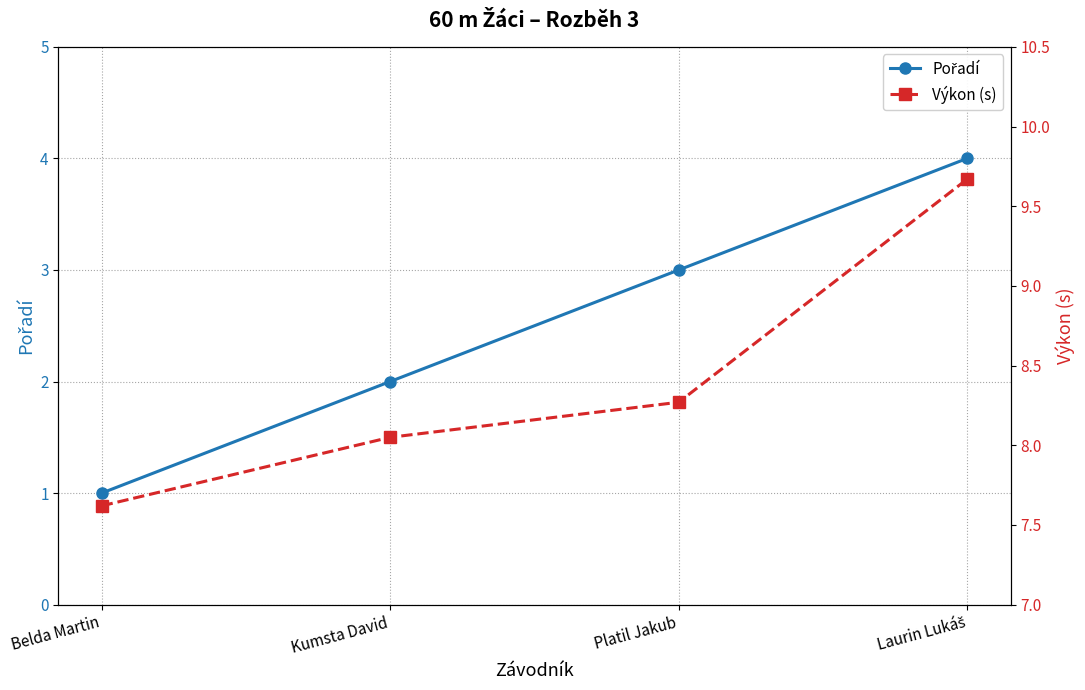

Which series has the largest total across all categories?

Výkon (s)